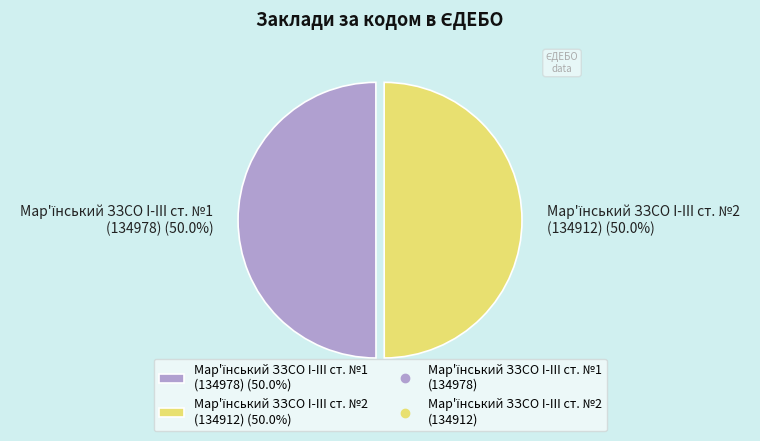

How many segments does this pie chart have?

2